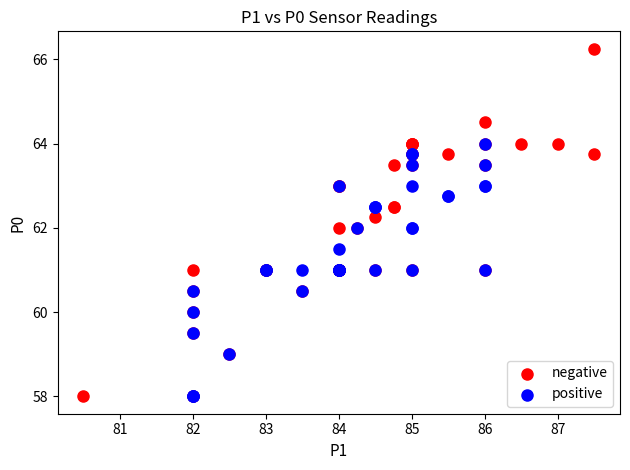

Which series has the widest spread of Y values?

negative